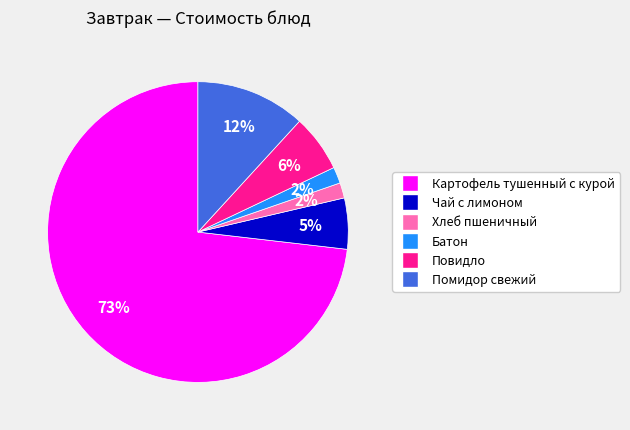

Which has a higher value, Картофель тушенный с курой or Повидло?

Картофель тушенный с курой